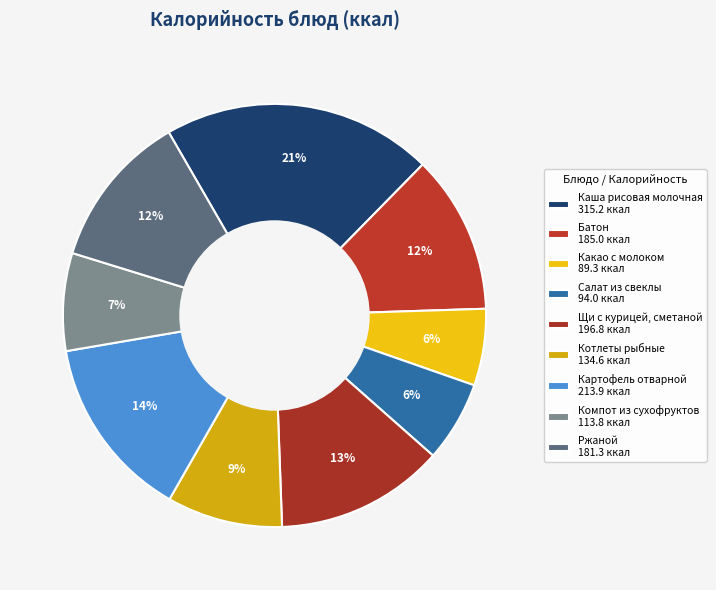

What is the largest slice in the pie chart?

Каша рисовая молочная